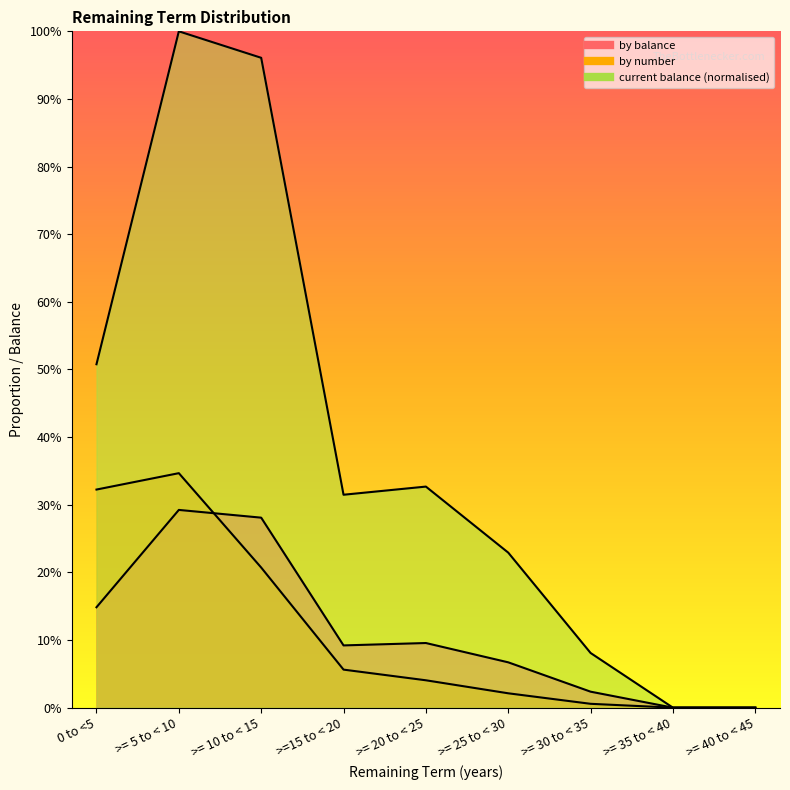

How many values in the current balance (£M) series exceed 0?

7